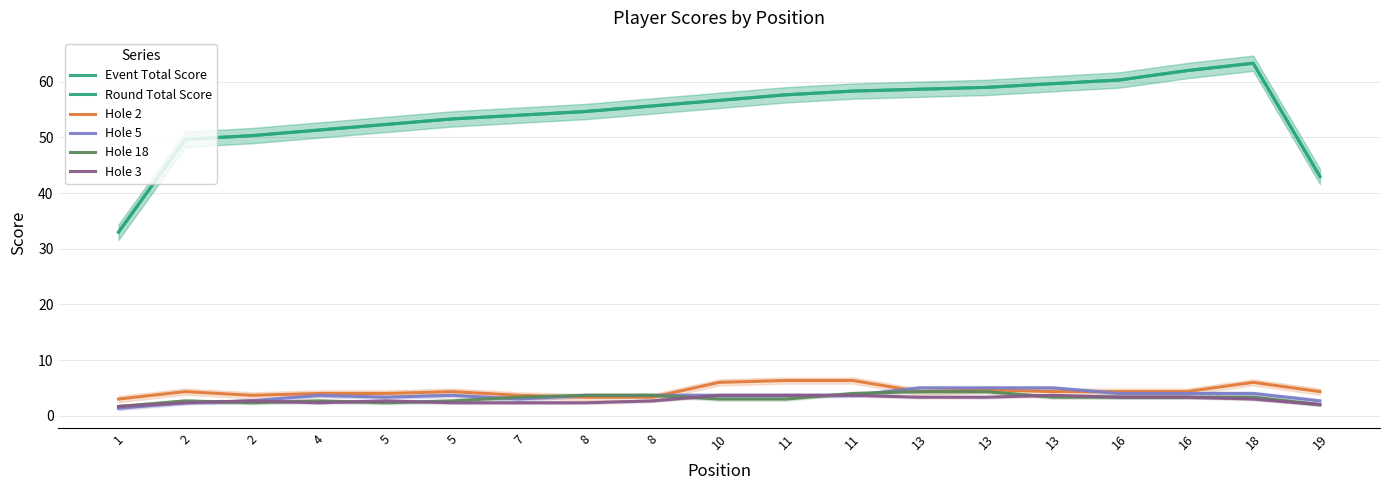

True or false: Hole 2 has more than 0 interior local peaks.

True